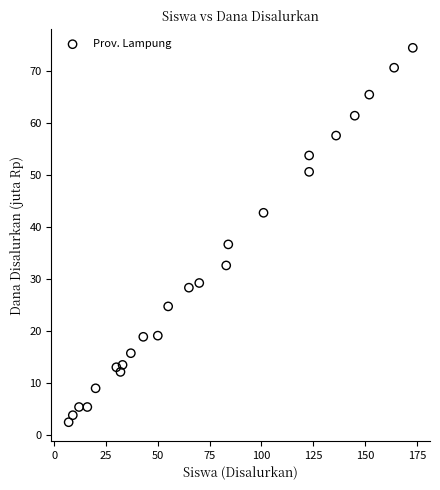

What Y value in the scatter plot is closest to 38?

36.7